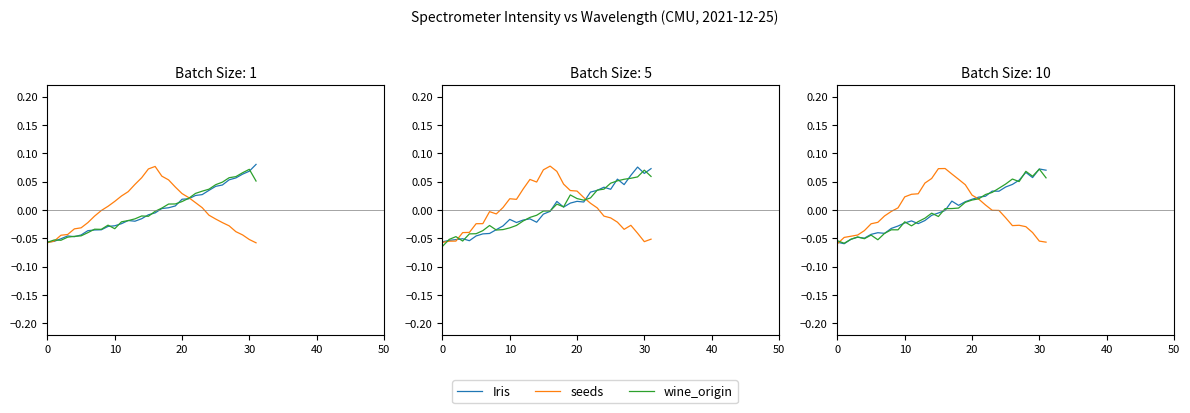

Rank the series by their maximum value, from lowest to highest.

wine_origin, Iris, seeds